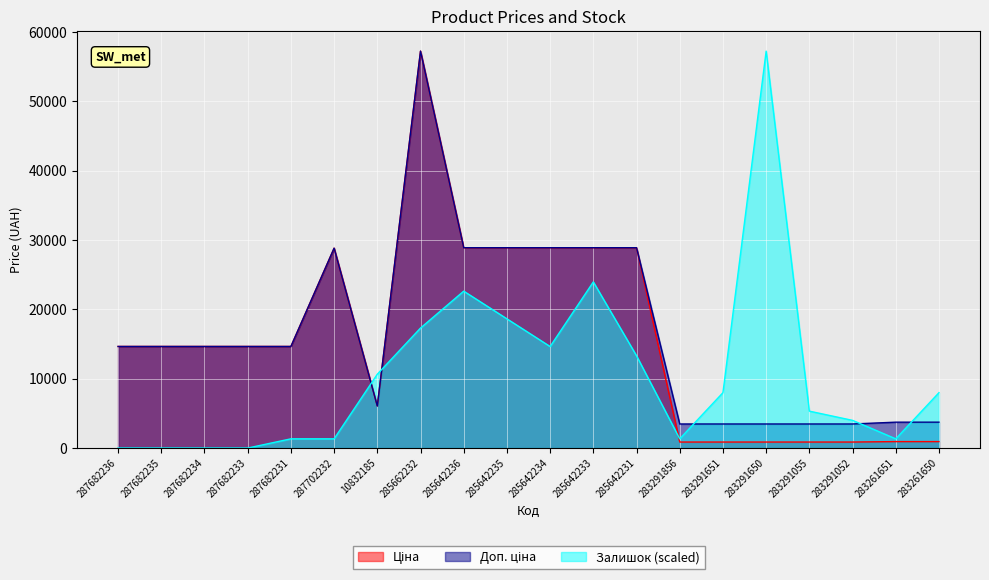

True or false: Доп. ціна has more than 2 interior local peaks.

False